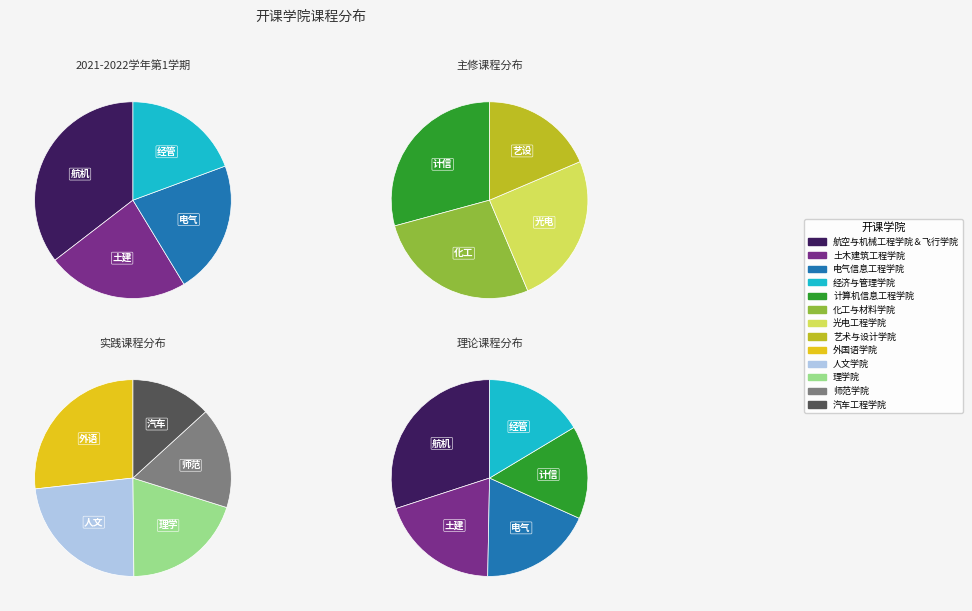

Combined, do 汽车工程学院 and 电气信息工程学院 account for over 50%?

No